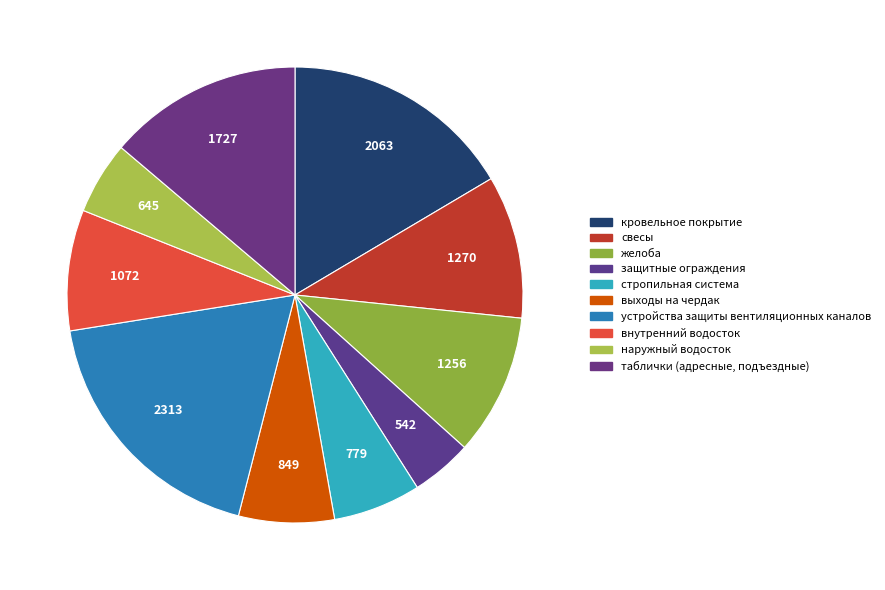

Does any single category account for the majority?

No